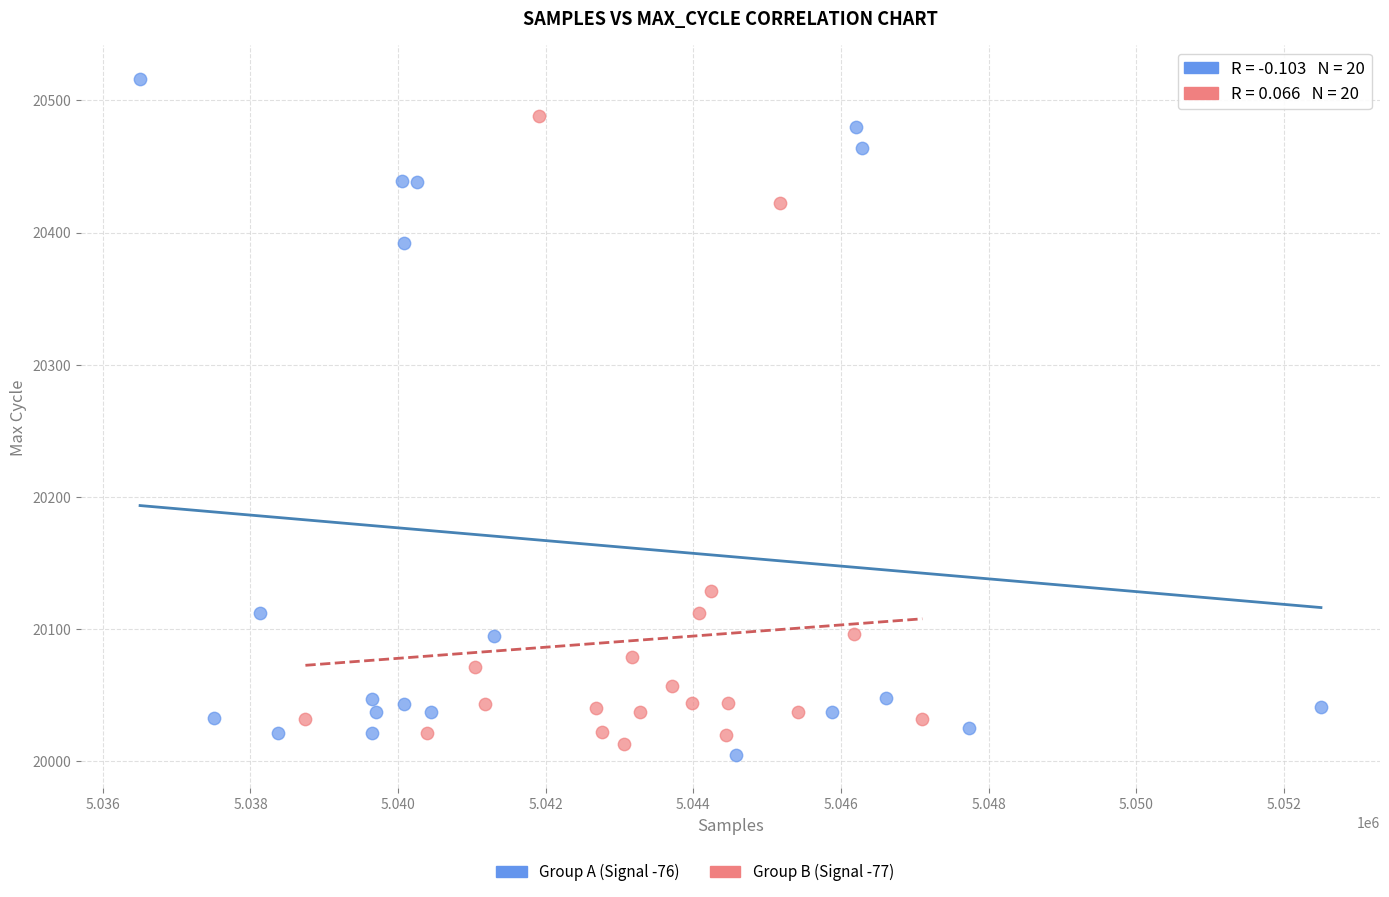

Which series contains the highest Y value?

Group A (Signal -76)